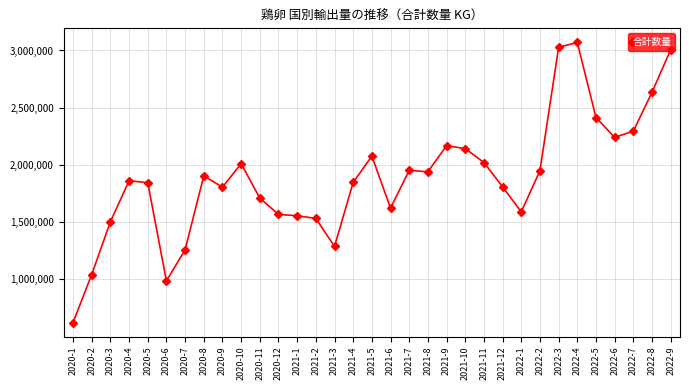

What is the label of the 14th point from the left?

2021-2